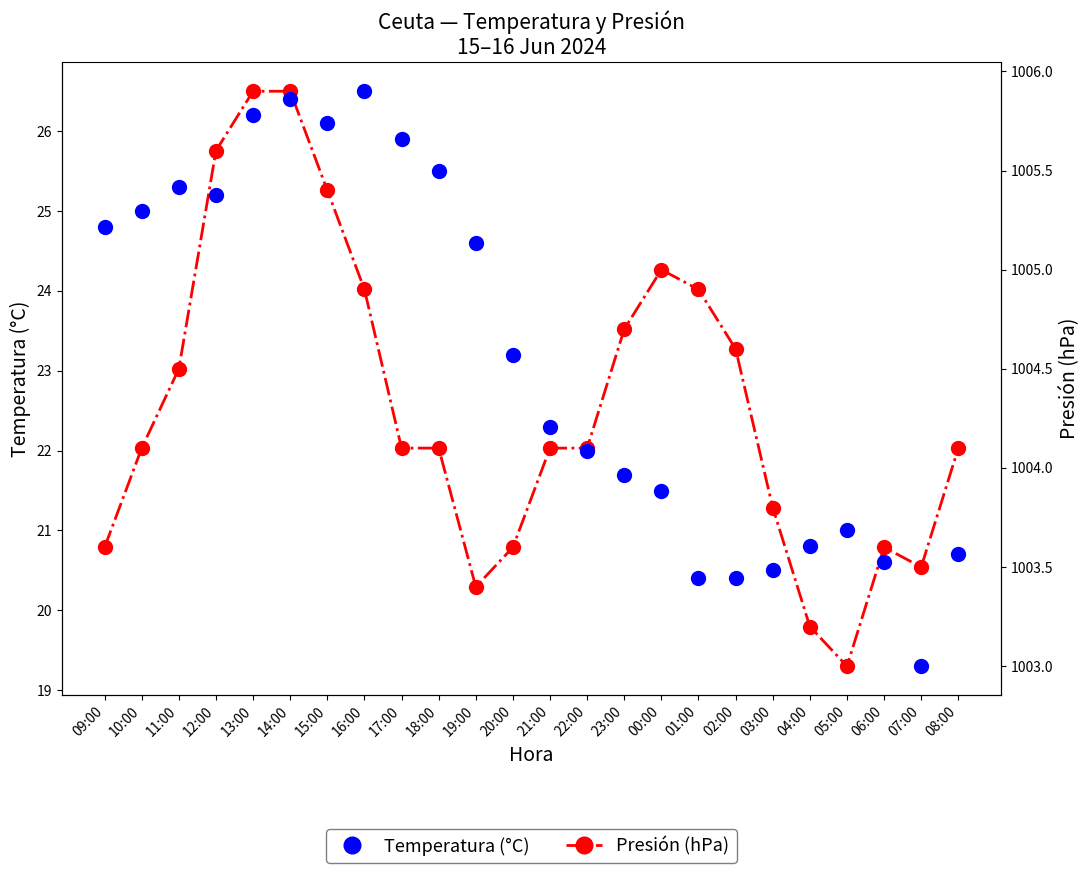

What is the value of the Temperatura (°C) point at the 21st from the left?

21.0